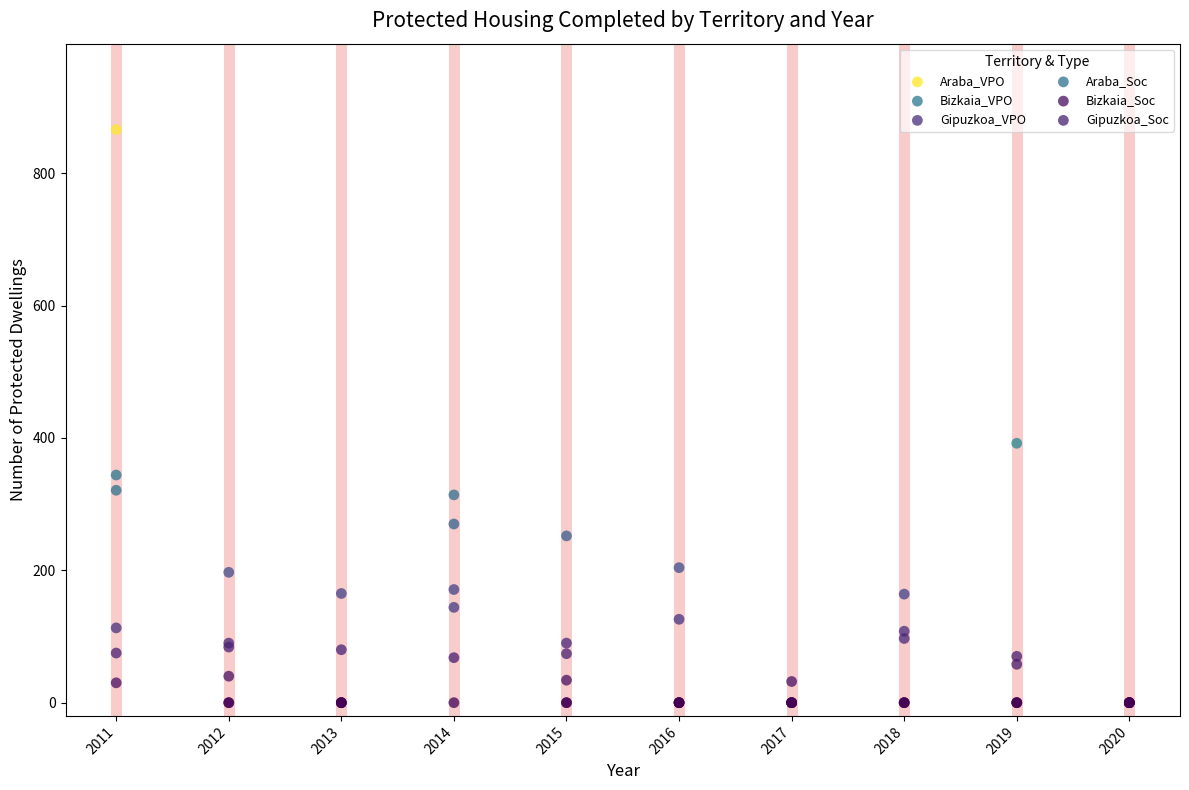

Across all series, what Y value is closest to 433?

392